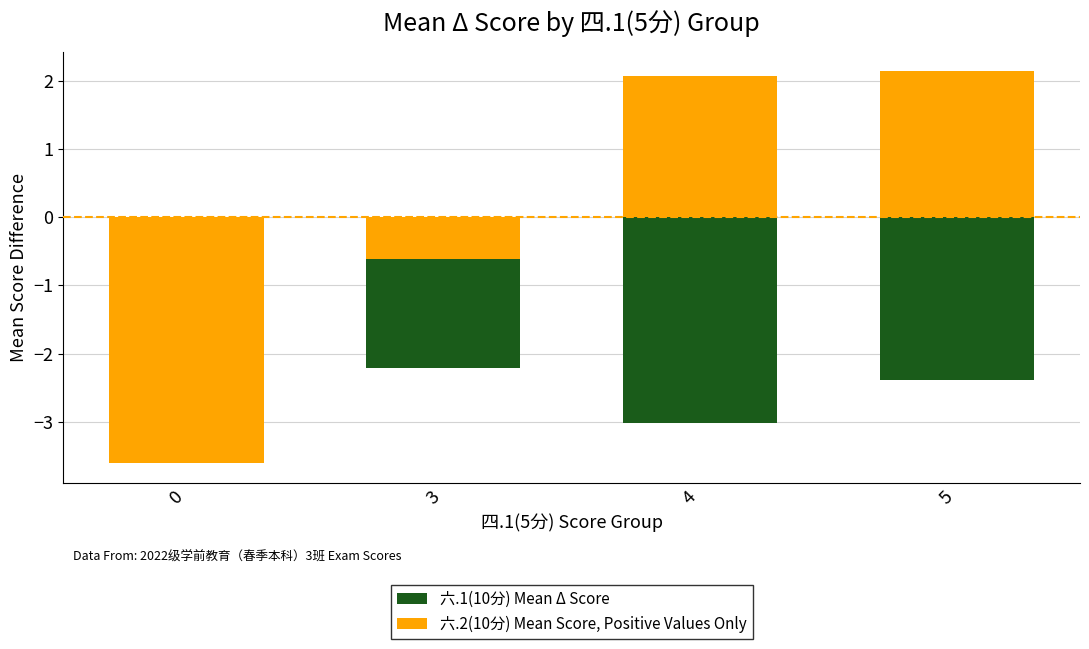

Is the value of 六.1(10分) Mean Δ Score at 0 greater than the value of 六.2(10分) Mean Score, Positive Values Only at 4?

No